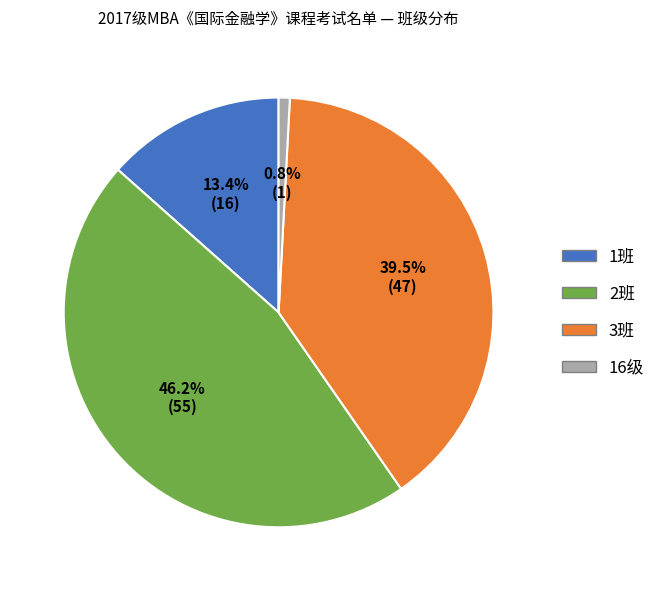

What is the ratio of the value at 3班 to the value at 16级?

47.0